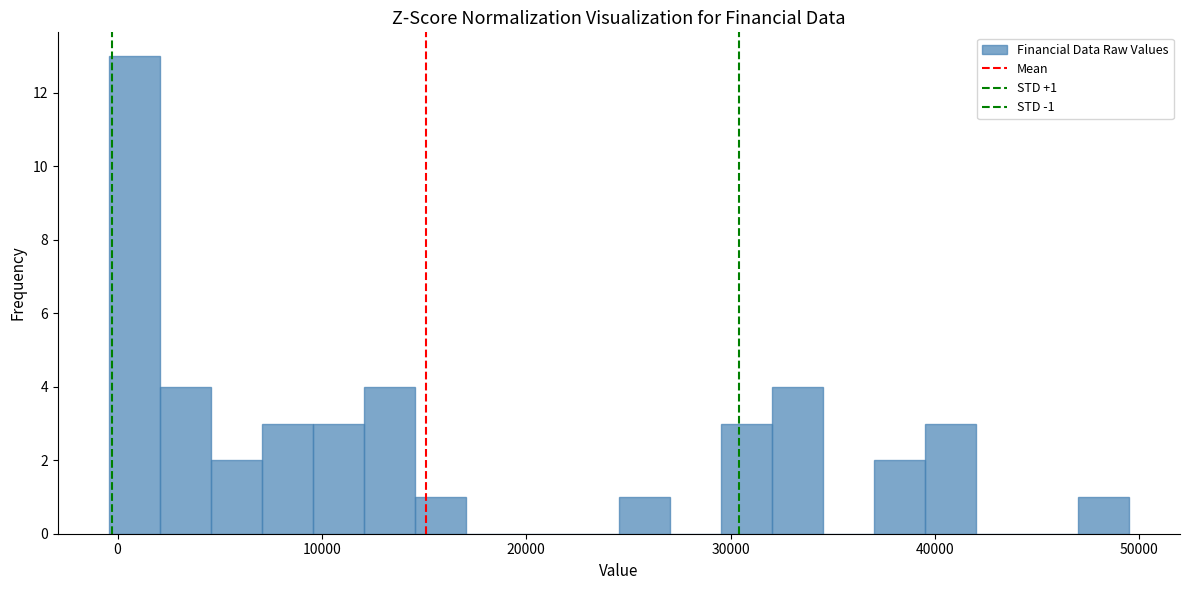

Read against the x-axis, roughly where is the centre of the tallest bar?

1000